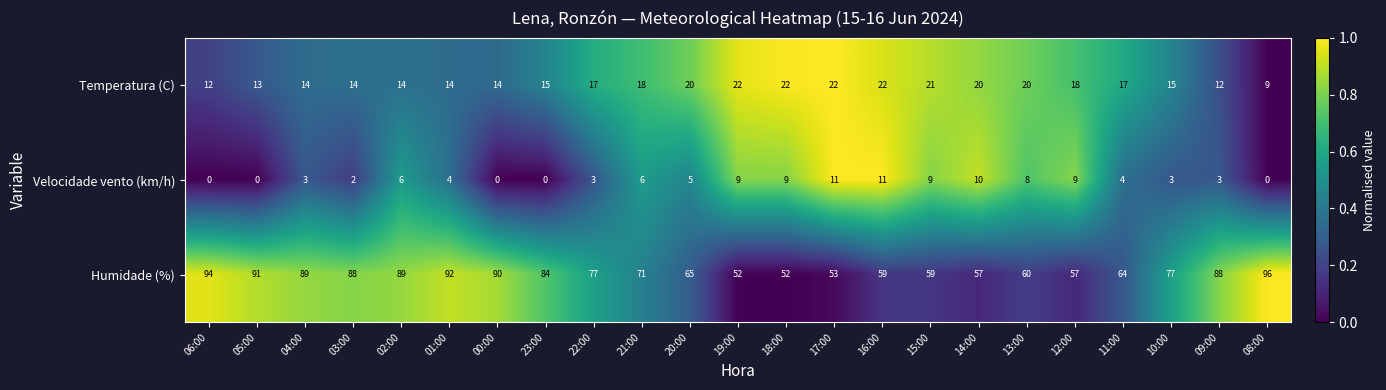

Between 18:00 and 09:00, which series saw the biggest shift?

Humidade (%)